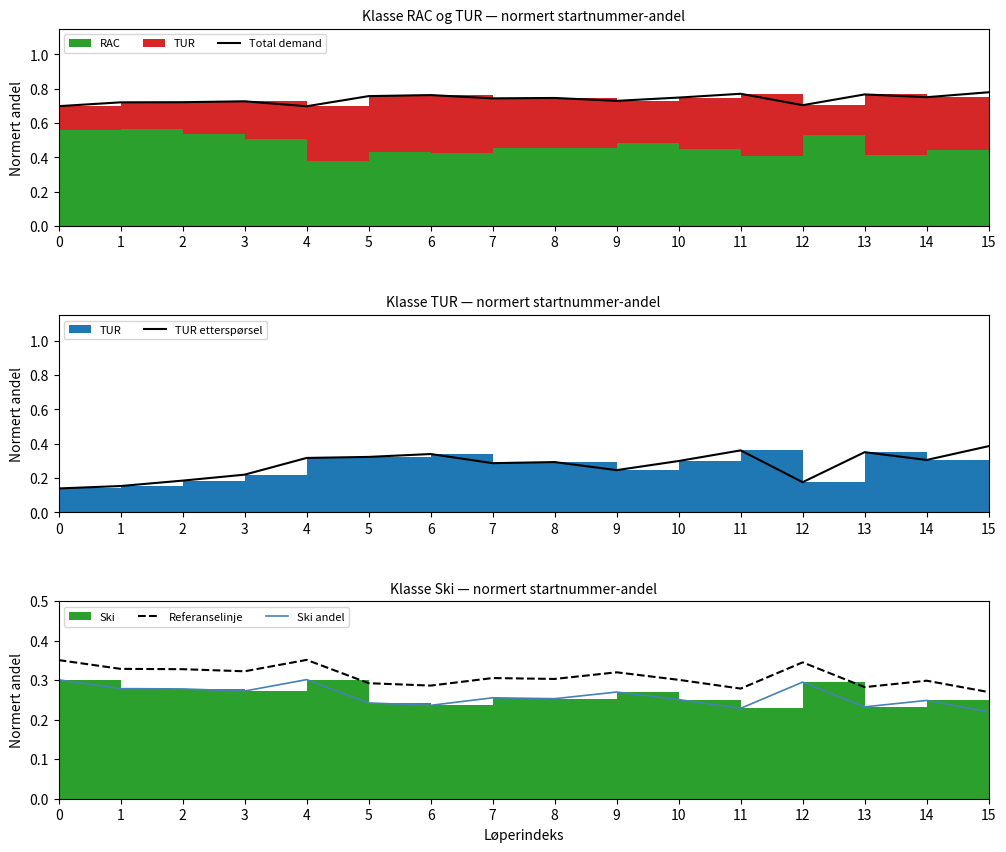

What is the average value of the TUR etterspørsel series?

0.3